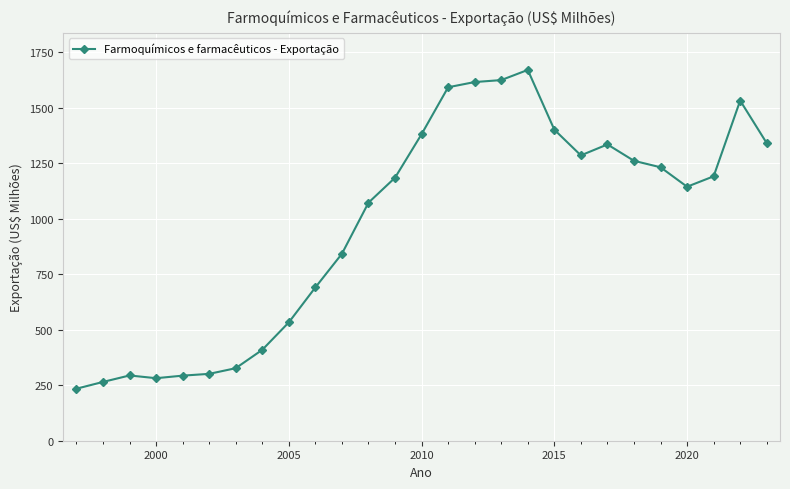

What is the difference between the second highest and minimum values?

1390.7